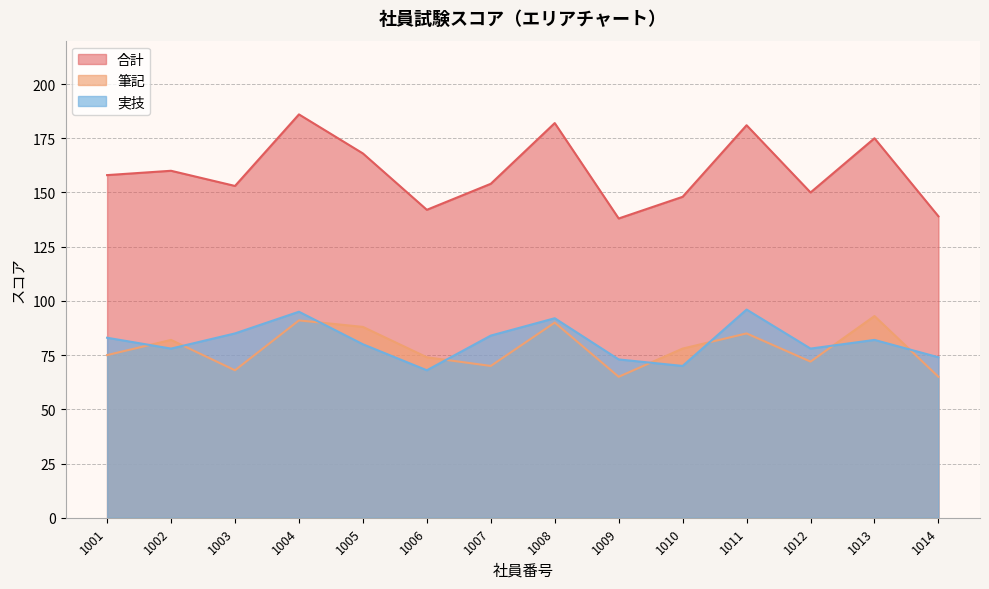

True or false: 合計 and 筆記 intersect in this chart.

False